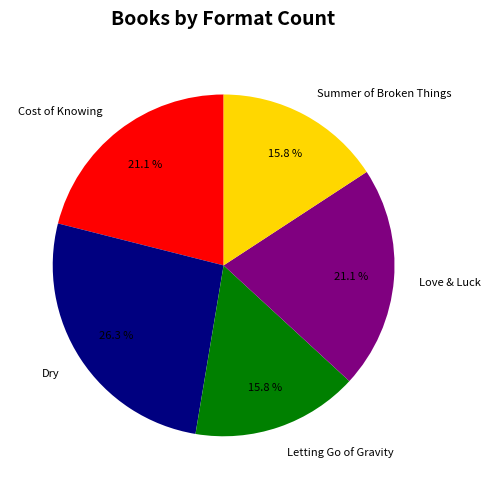

Which category has the biggest portion of the pie?

Dry